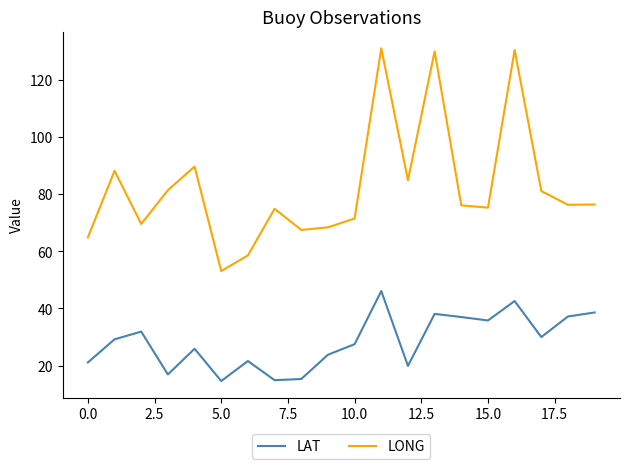

How many distinct data groups are displayed?

2